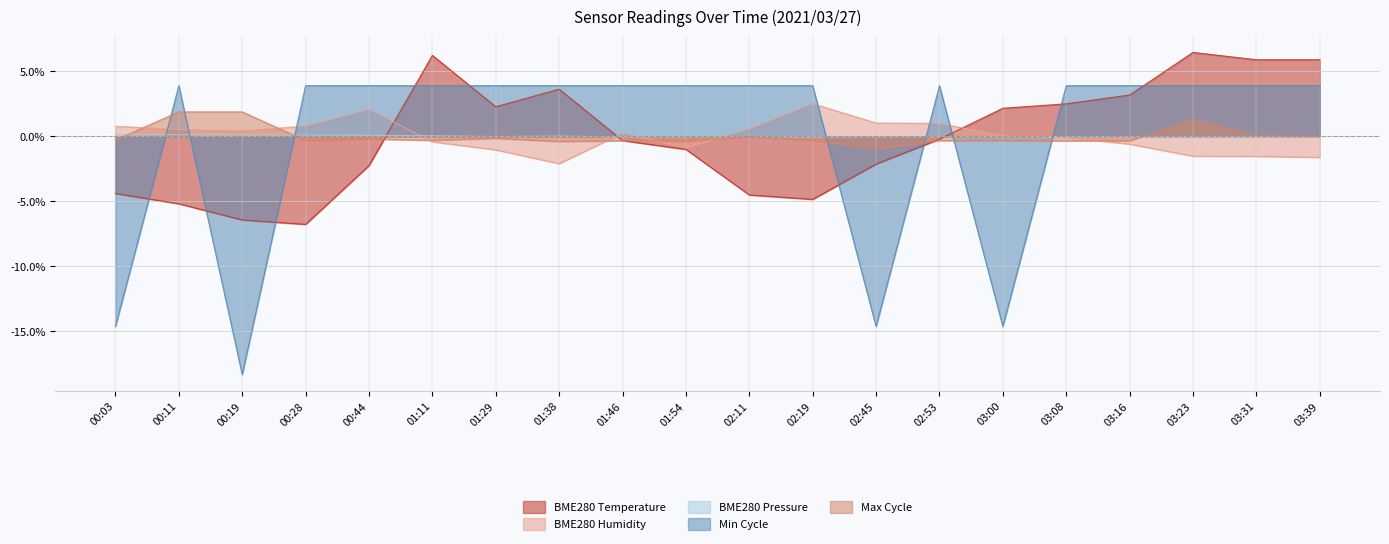

Which series has the widest spread of values?

Min Cycle